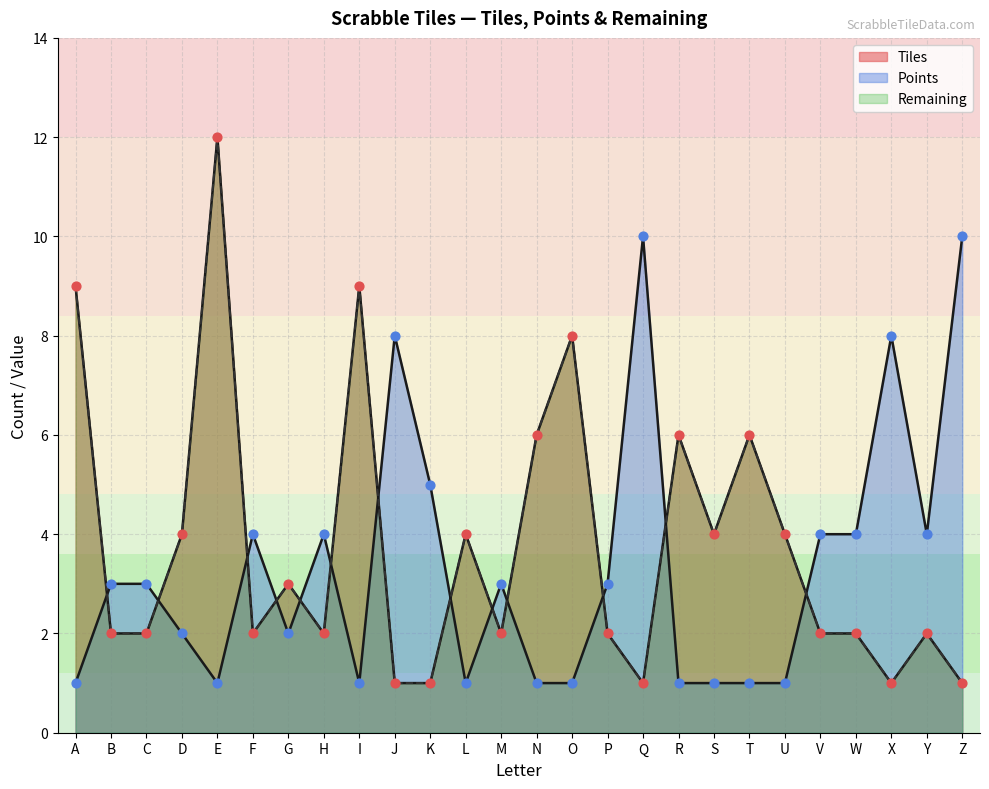

What are all the series names shown in the legend?

Tiles, Points, Remaining